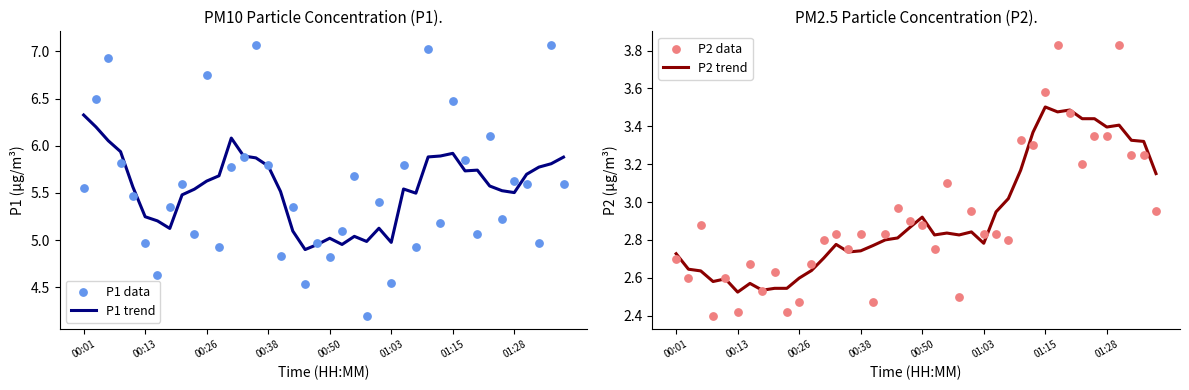

What is the total value across all series at 31?

18.9